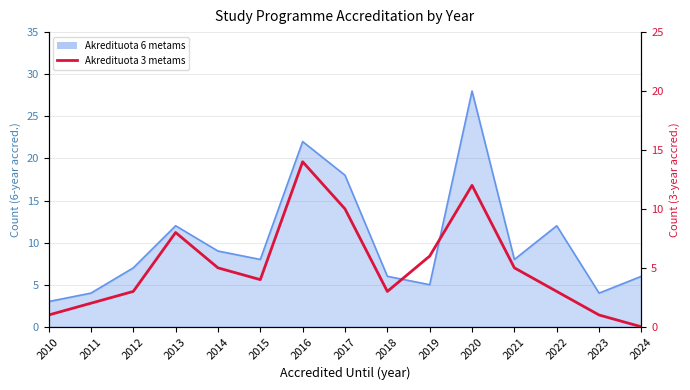

Where is the first local minimum?

2015